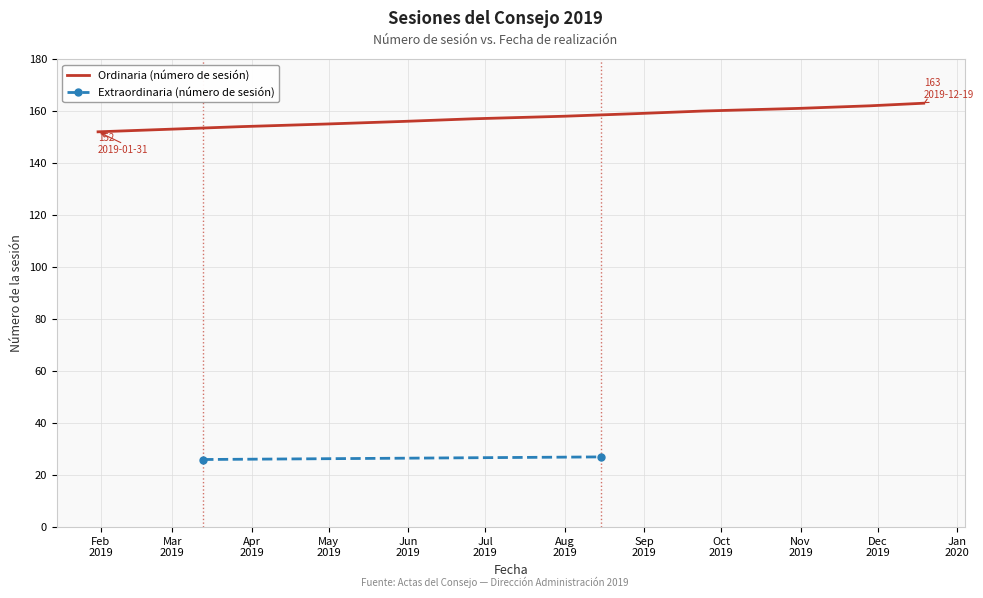

What is the value of the 4th point from the left?

155